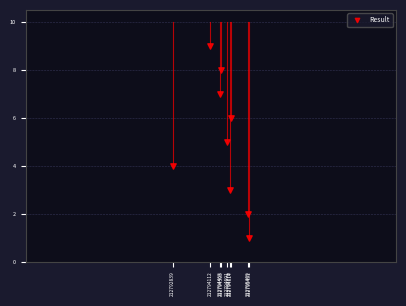

What is the range of Y values (max minus min)?

8